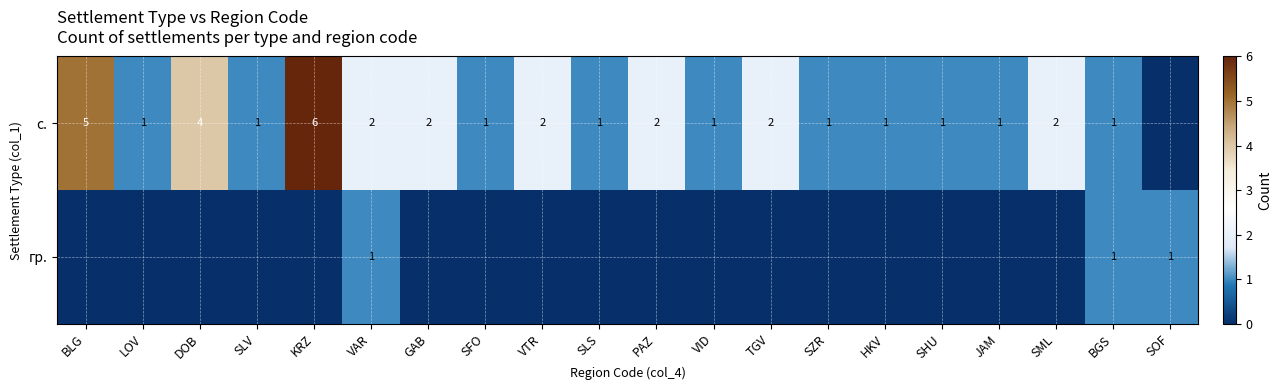

The с. series shows 5 at DOB. True or false?

False